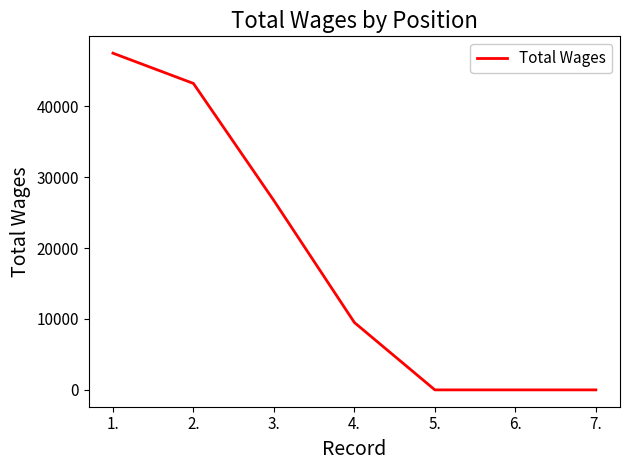

What is the maximum value shown in the chart?

47471